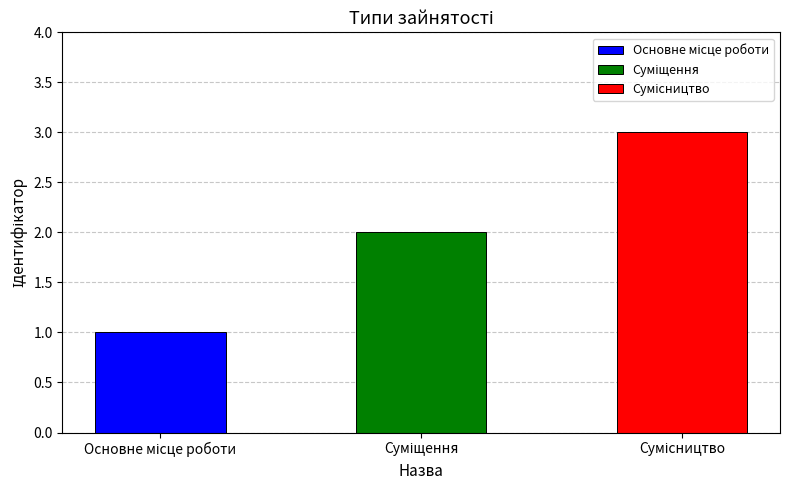

The chart shows a value of 1 at Суміщення. True or false?

False